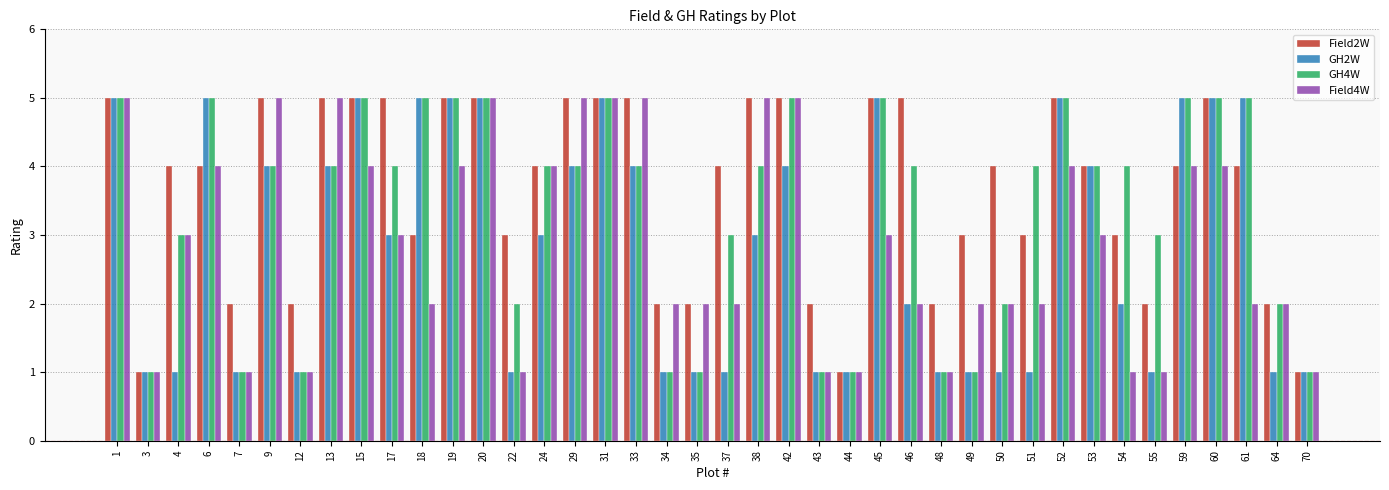

What is the maximum value for GH4W?

5